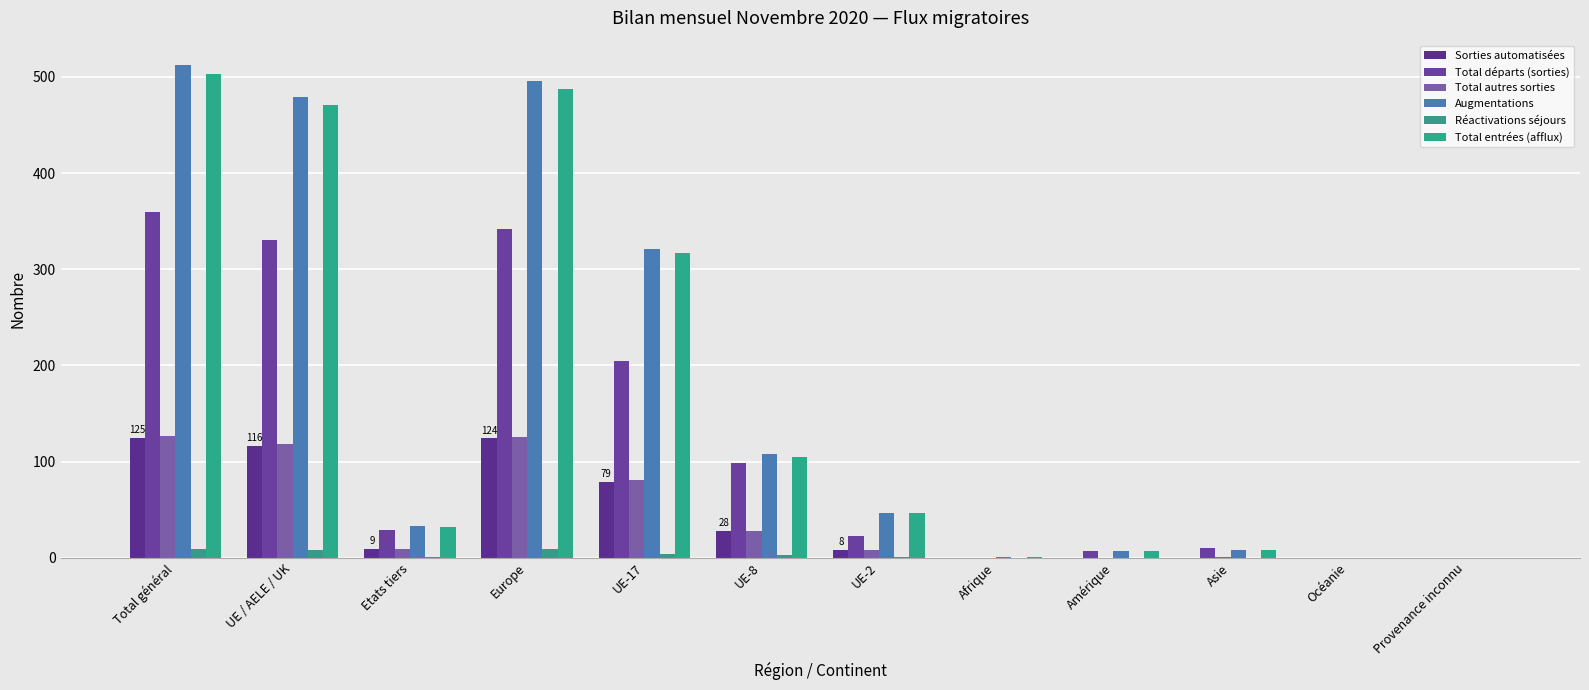

What are all the series names shown in the legend?

Sorties automatisées, Total départs (sorties), Total autres sorties, Augmentations, Réactivations séjours, Total entrées (afflux)